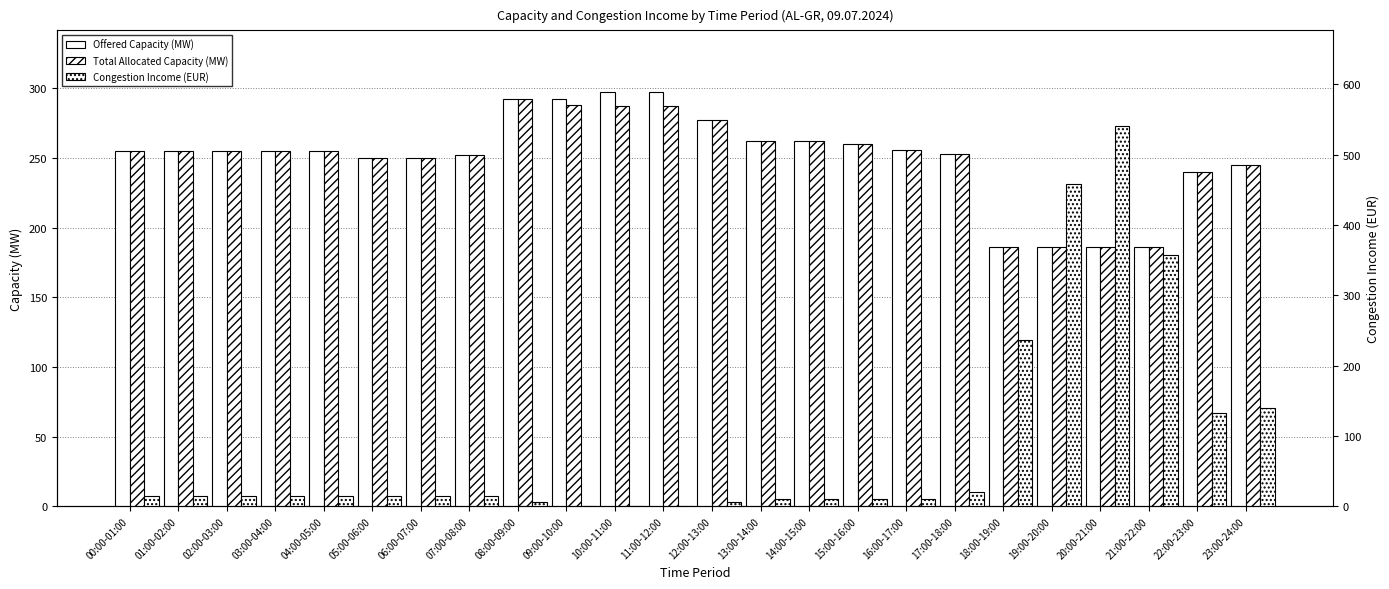

Reading left to right, list all the values displayed in this chart.

Offered Capacity (MW): 255.0	255.0	255.0	255.0	255.0	250.0	250.0	252.0	292.0	292.0	297.0	297.0	277.0	262.0	262.0	260.0	256.0	253.0	186.0	186.0	186.0	186.0	240.0	245.0
Total Allocated Capacity (MW): 255.0	255.0	255.0	255.0	255.0	250.0	250.0	252.0	292.0	288.0	287.0	287.0	277.0	262.0	262.0	260.0	256.0	253.0	186.0	186.0	186.0	186.0	240.0	245.0
Congestion Income (EUR): 15.3	15.3	15.3	15.3	15.3	15.0	15.0	15.1	5.8	0.0	0.0	0.0	5.5	10.5	10.5	10.4	10.2	20.2	236.2	457.6	541.3	357.1	132.0	139.7